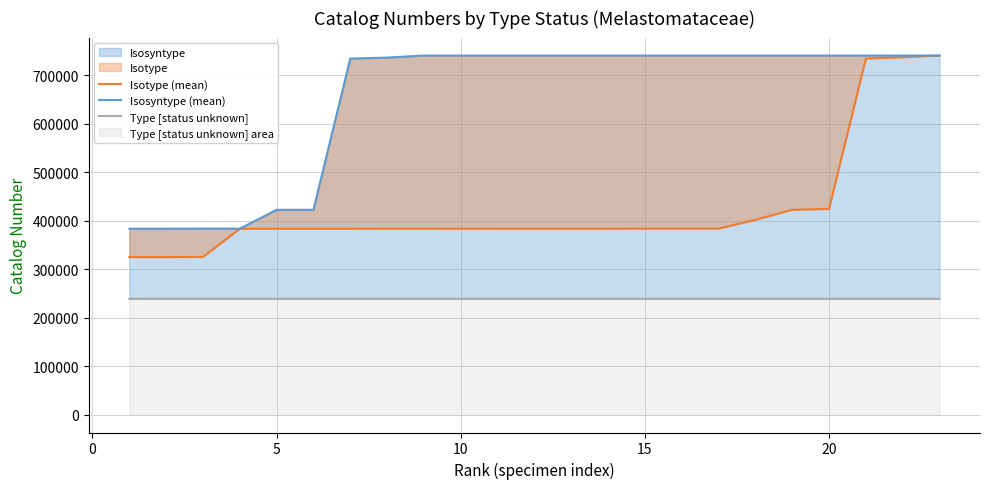

The Isosyntype (mean) series shows 712898 at 20. True or false?

False